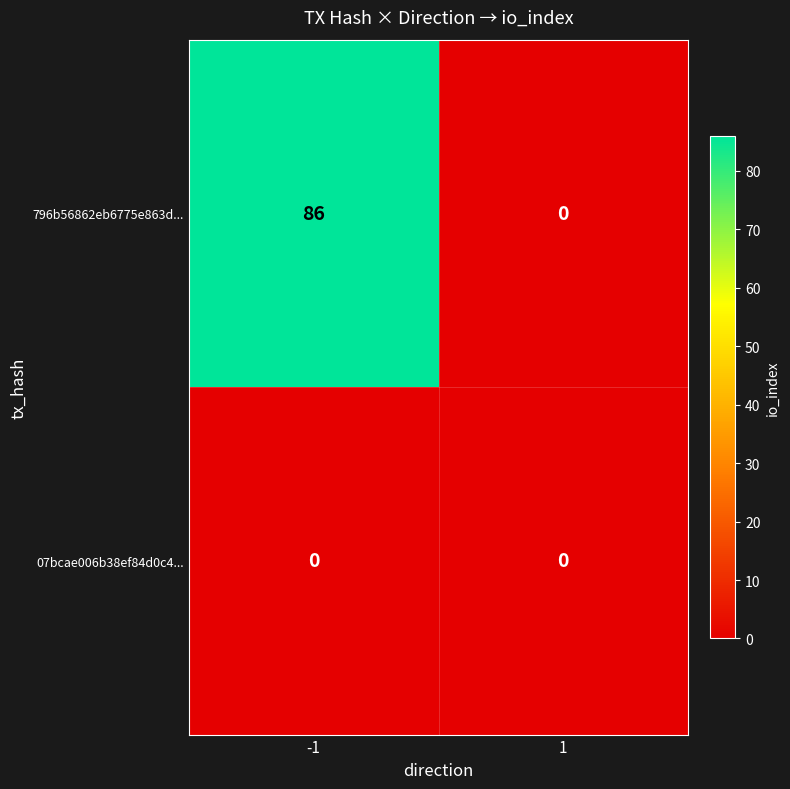

Reading left to right, what are all the values shown in this chart?

796b56862eb6775e863d...: -1=86	1=0
07bcae006b38ef84d0c4...: -1=0	1=0